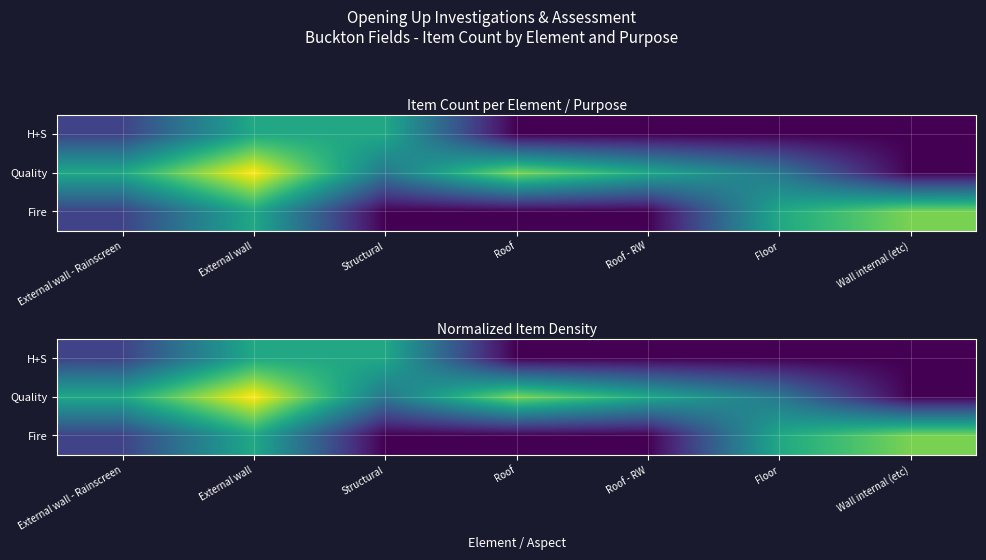

What value does the H+S series have at Structural?

0.6